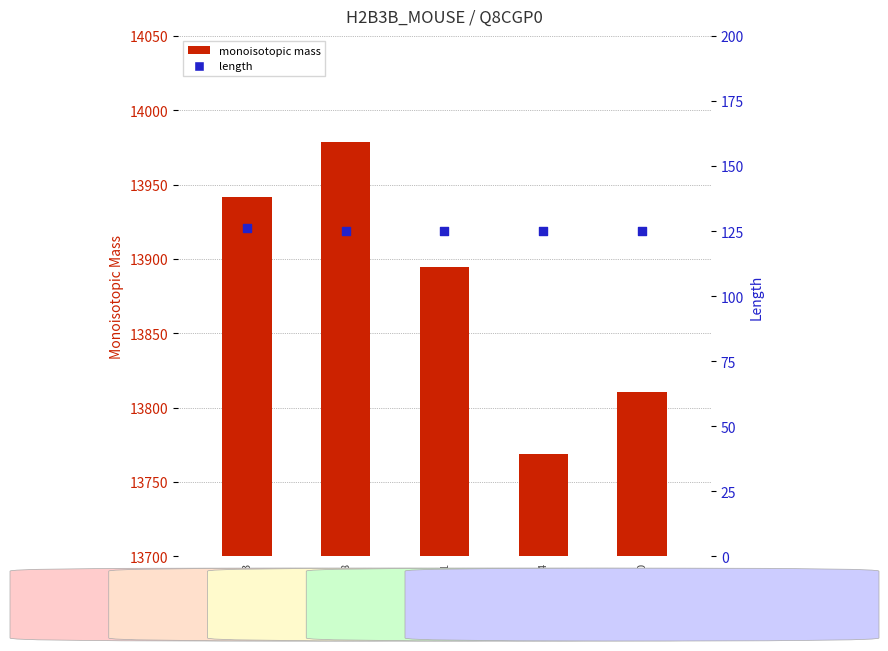

What are all the series names shown in the legend?

monoisotopic mass, length